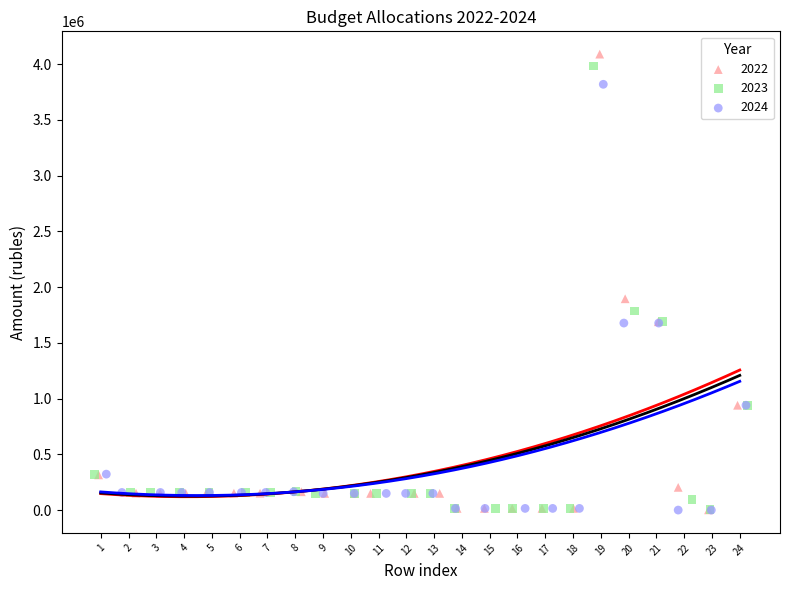

What are all the series names shown in the legend?

2022, 2023, 2024